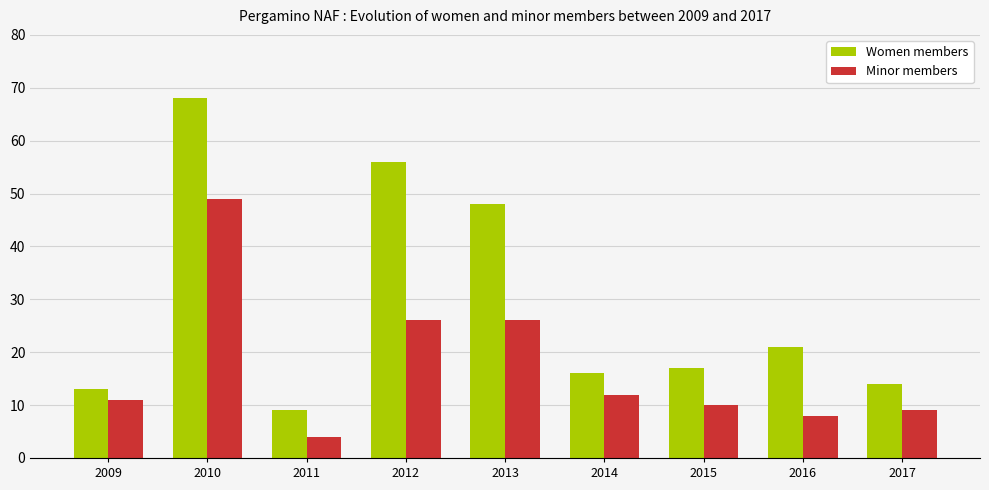

What is the maximum value for Minor members?

49